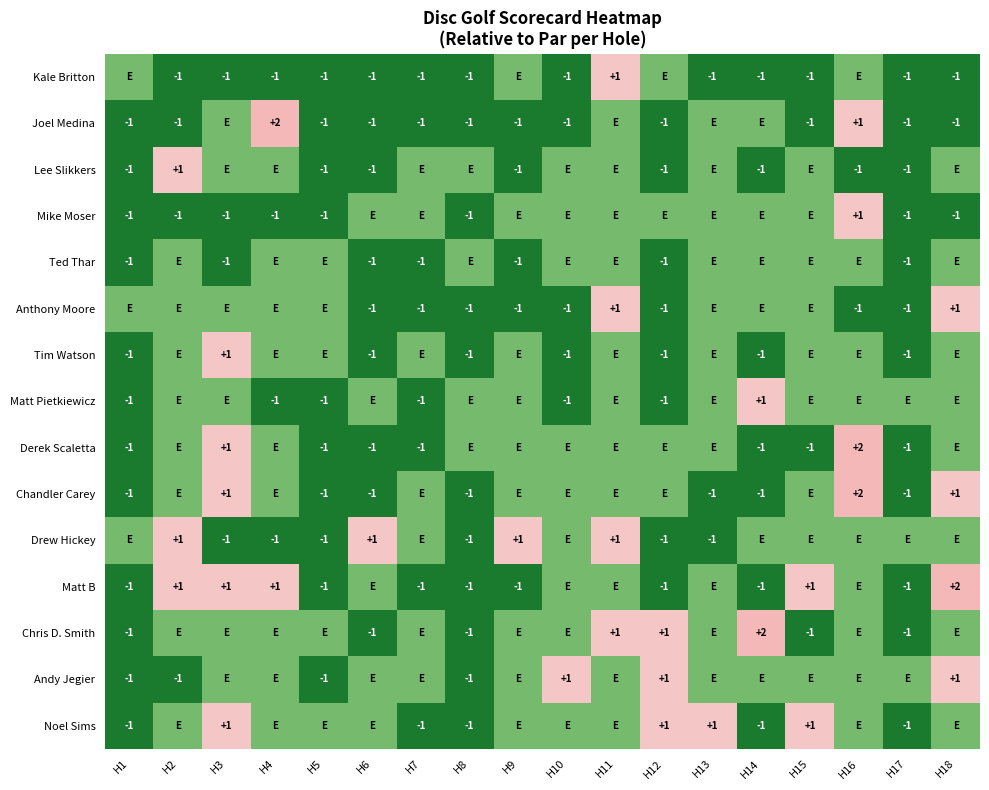

The value of Matt B at H3 is 1. True or false?

True